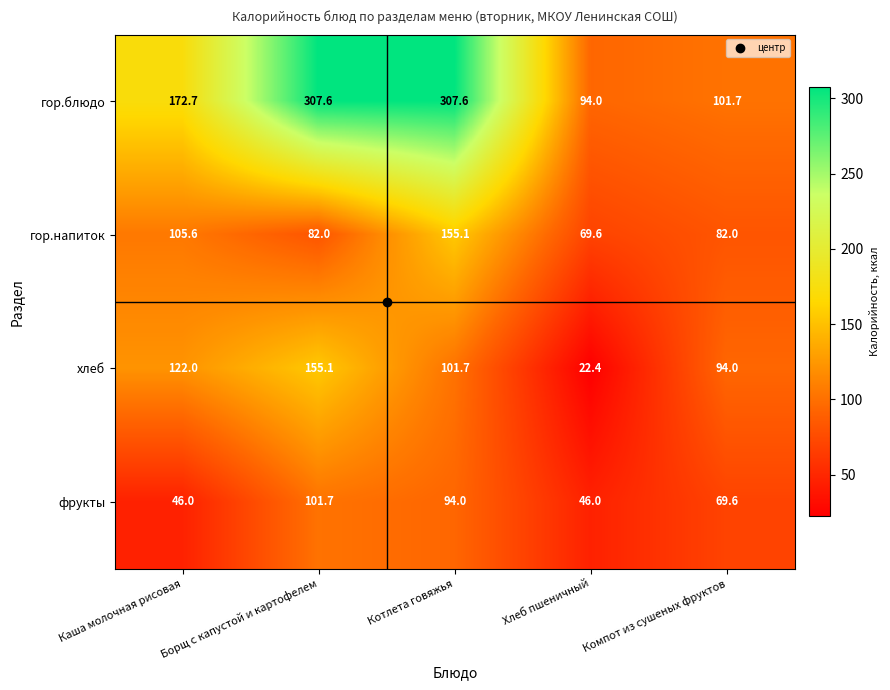

The value of хлеб at Котлета говяжья is 69.5. True or false?

False